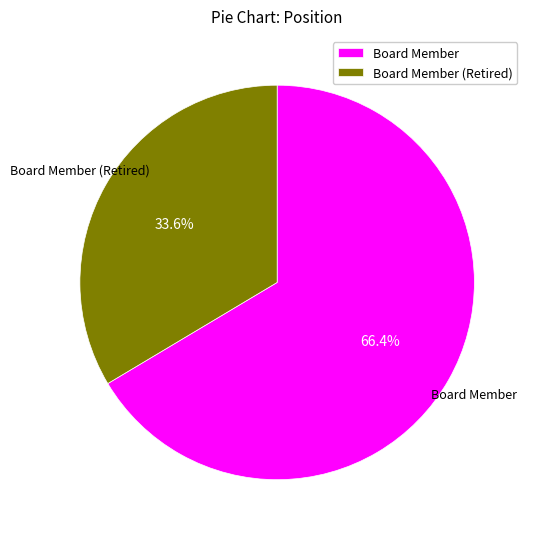

Approximately how many times larger is the value at Board Member (Retired) compared to Board Member?

0.5